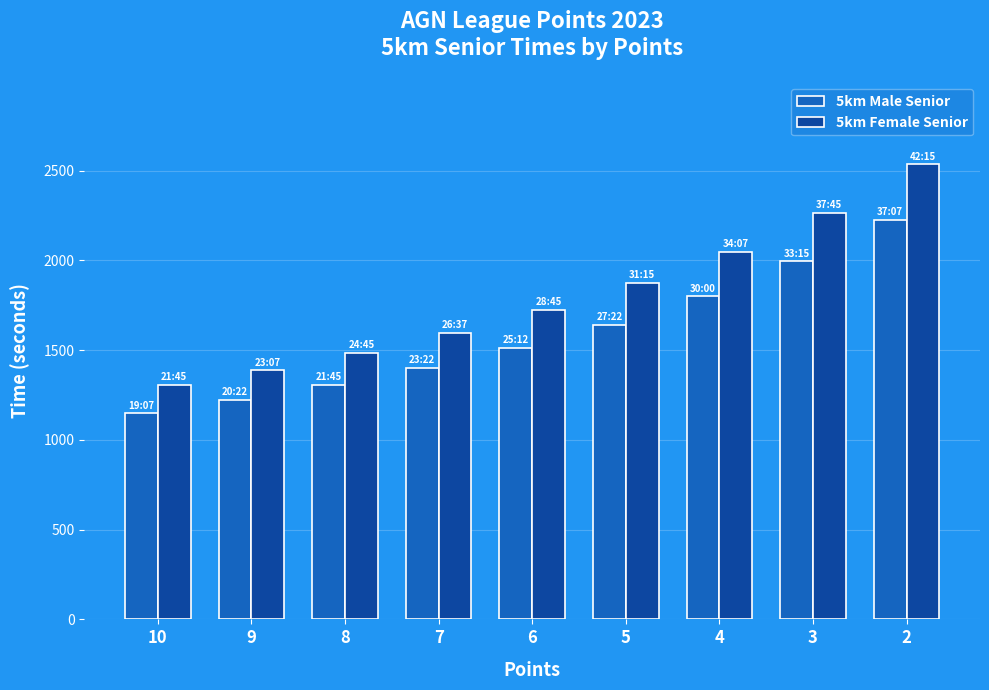

The value of 5km Male Senior at 6 is 1512. True or false?

True